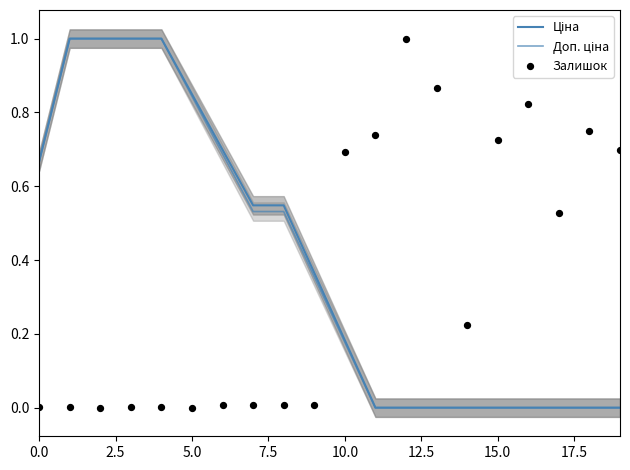

Is the value of Залишок at 17.5 greater than the value of Ціна at 11?

Yes